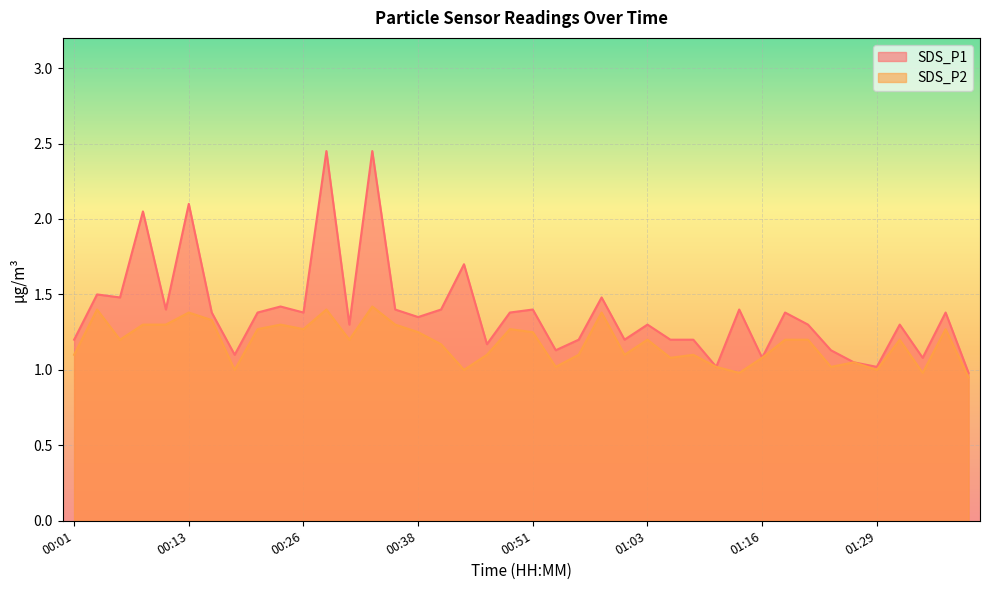

Which has a higher value, 00:06 or 00:26?

00:06